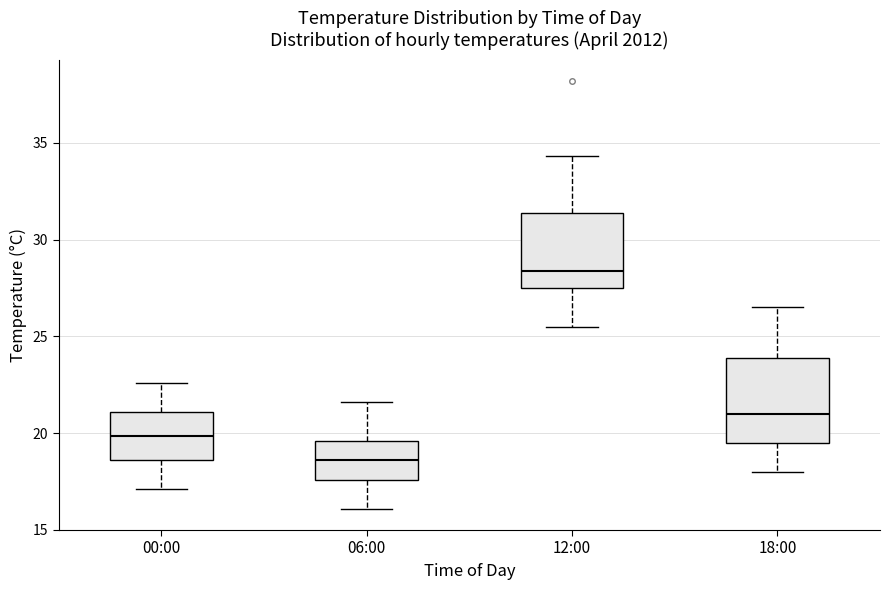

Which box is the tallest, from its lower edge to its upper edge?

18:00